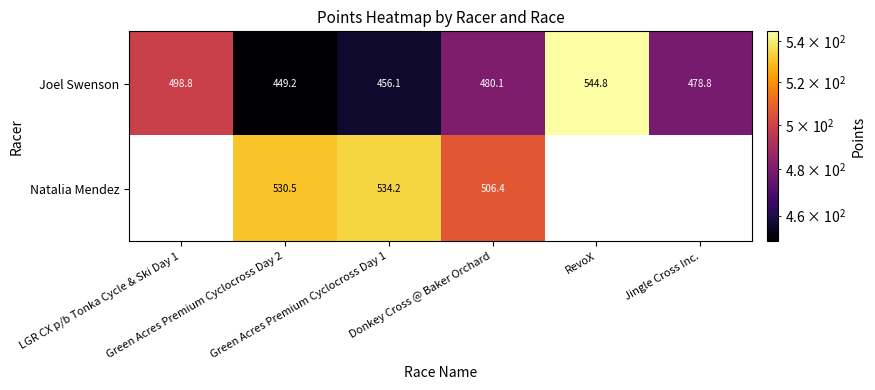

What is the average value of the Joel Swenson series?

484.6